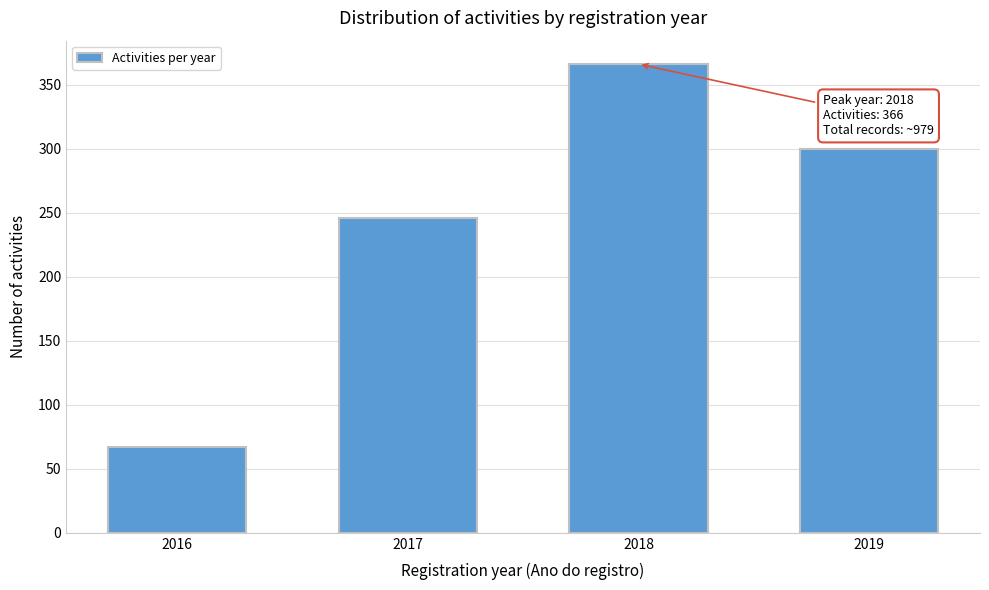

Reading left to right, extract all data points from this chart.

2016=67	2017=246	2018=366	2019=300